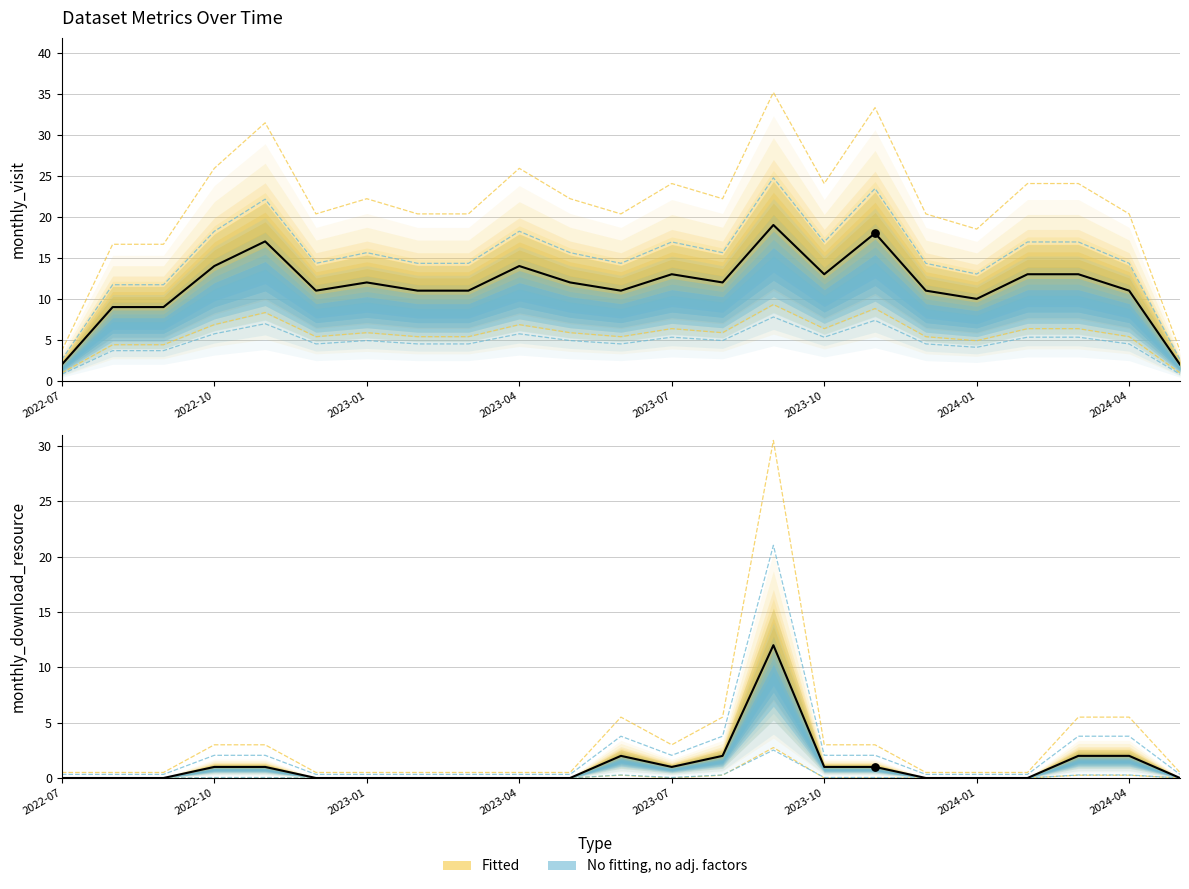

Is the value of monthly_visit at 2022-07 greater than the value of monthly_download_resource at 2023-07?

Yes